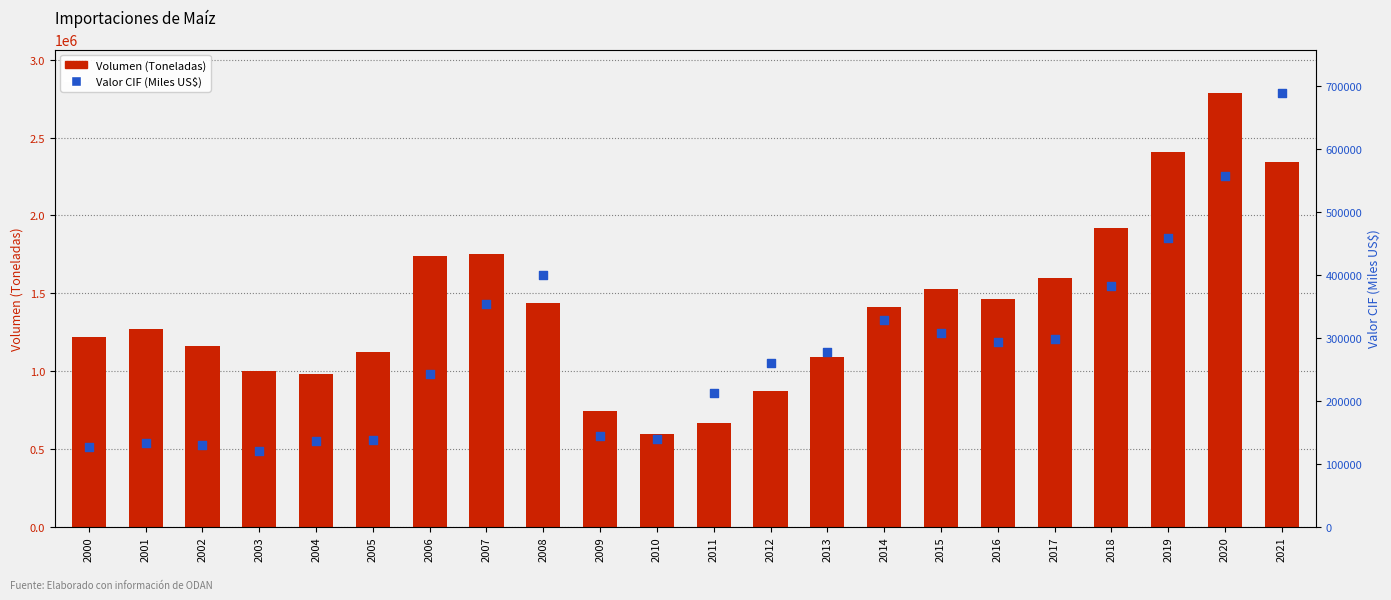

What are all the series names shown in the legend?

Volumen (Toneladas), Valor CIF (Miles US$)